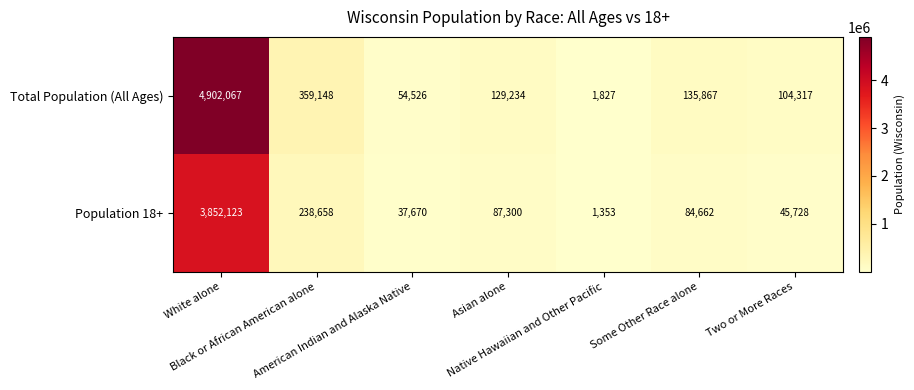

Count the number of data series in this chart.

2